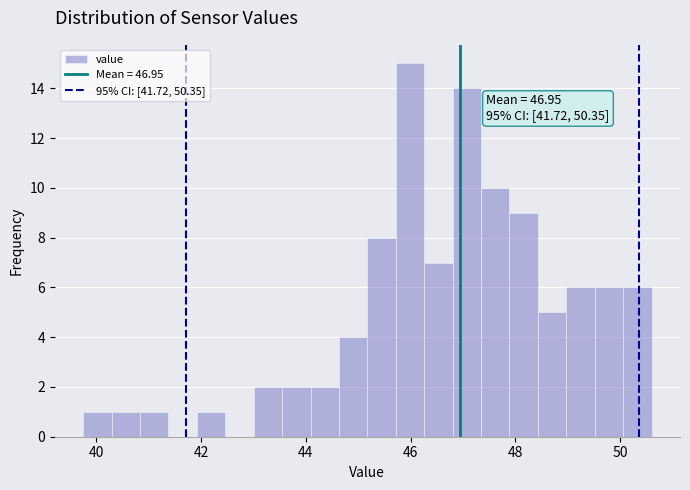

Around what value on the x-axis is the tallest bar? Give the approximate position of its centre, as read against the axis.

46.0